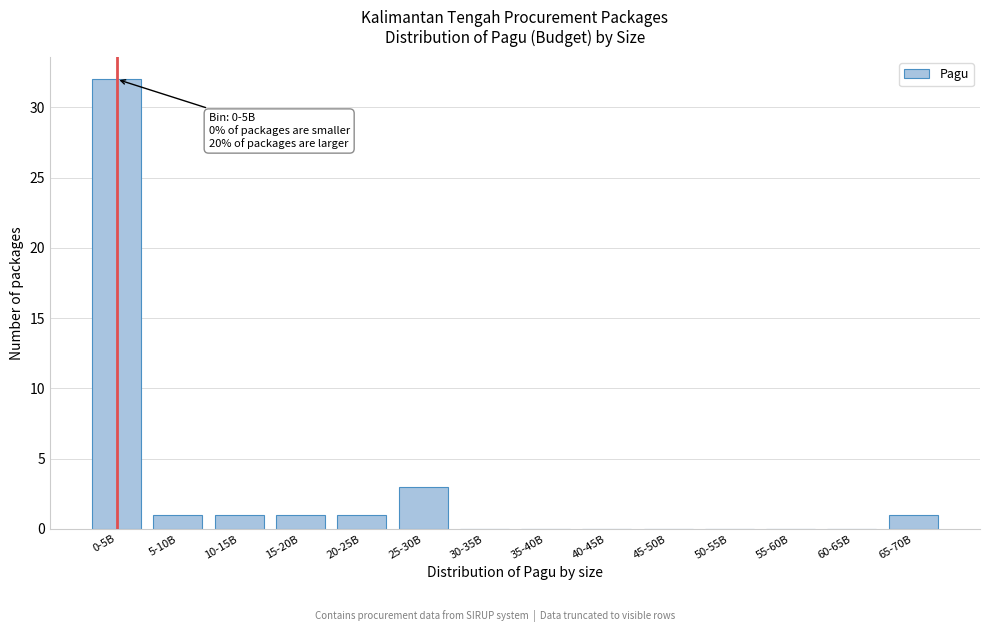

Reading right to left, transcribe all the data shown in this chart.

65-70B=1	60-65B=0	55-60B=0	50-55B=0	45-50B=0	40-45B=0	35-40B=0	30-35B=0	25-30B=3	20-25B=1	15-20B=1	10-15B=1	5-10B=1	0-5B=32